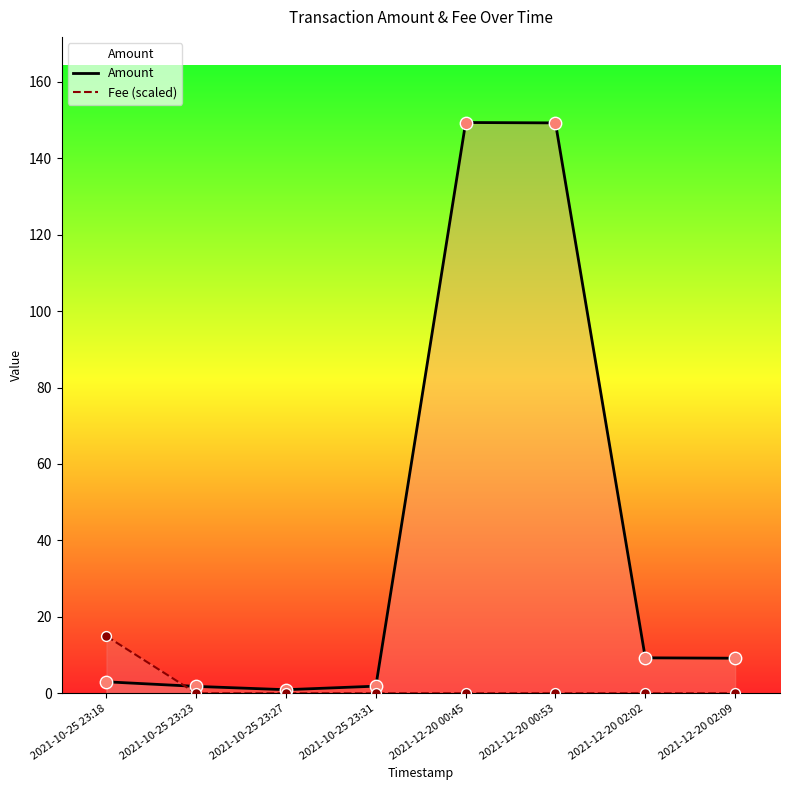

Which series contains the lowest Y value?

Fee (scaled)